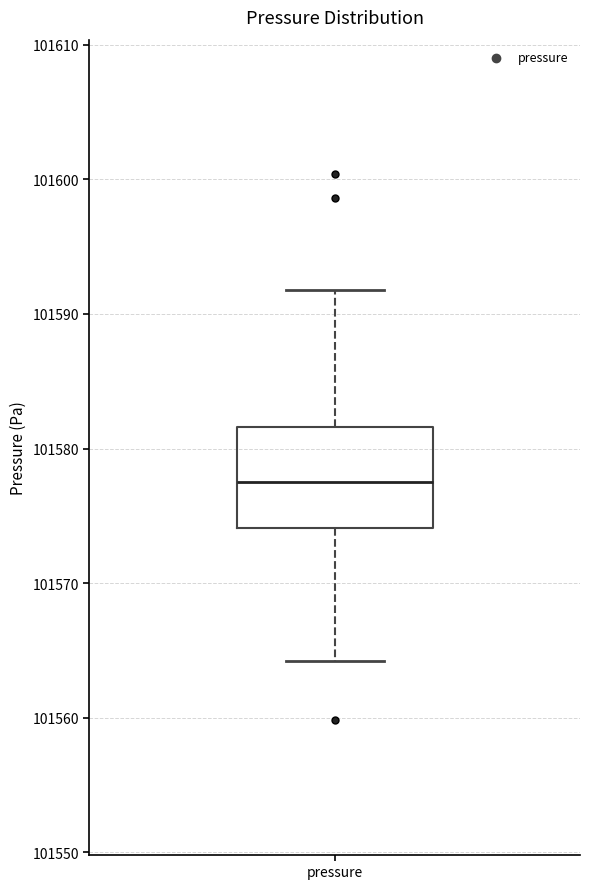

Where does the lower whisker of the box for pressure end on the y-axis? The values are not printed on the chart, so give them approximately, as read against the axis.

101564